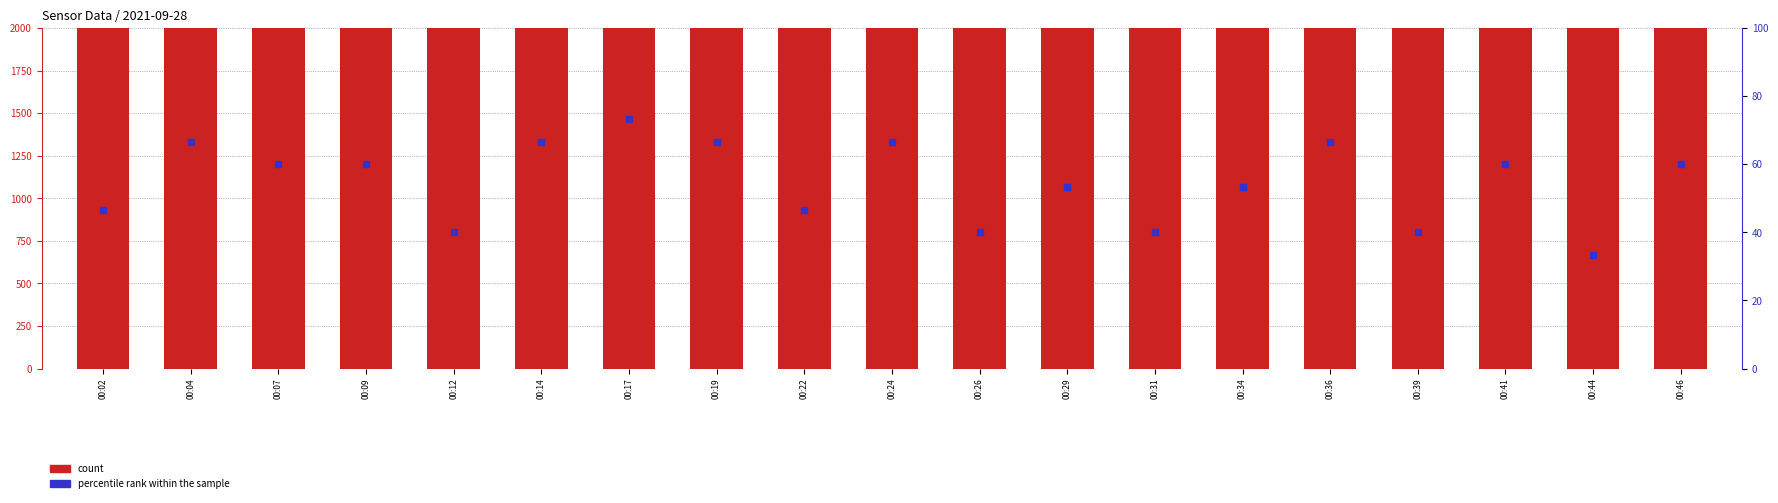

What are all the series names shown in the legend?

count, percentile rank within the sample